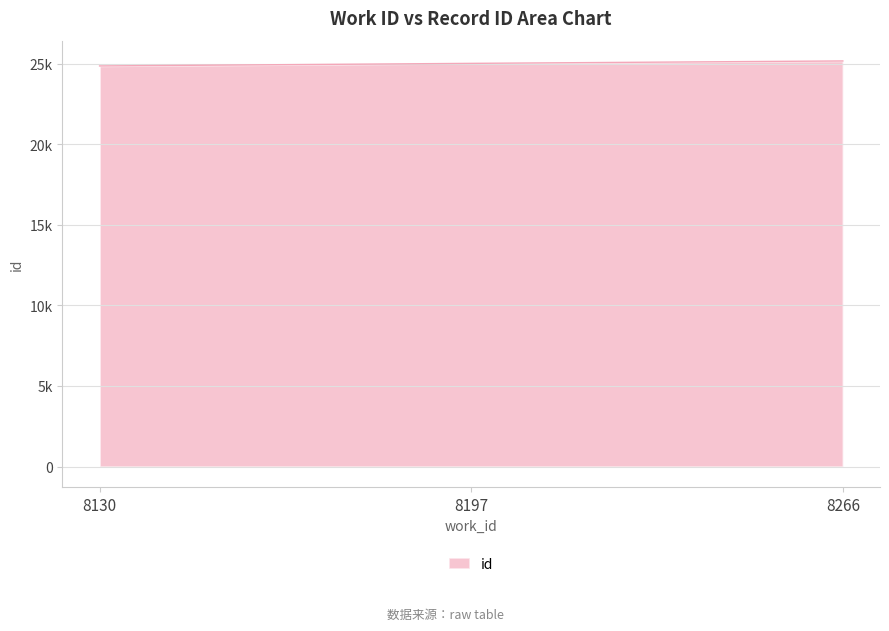

What value does the data have at 8130?

24852